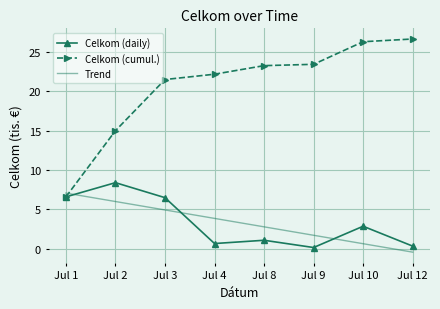

Where do Celkom (cumul.) and Trend first cross each other?

Jul 1 and Jul 2